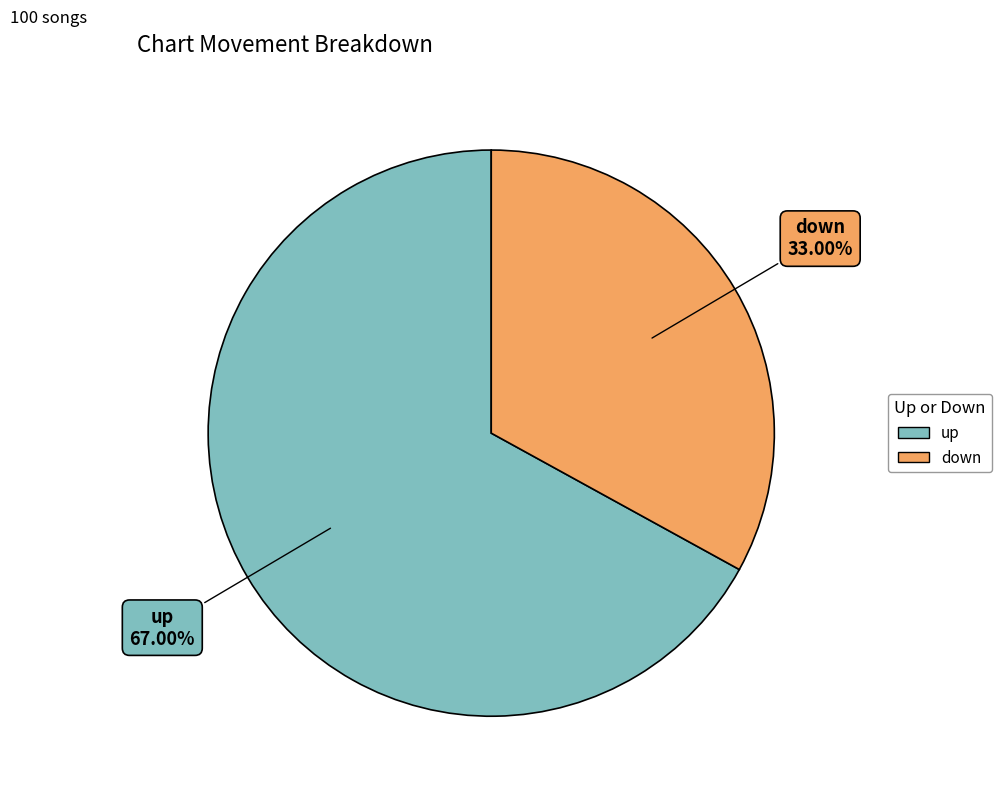

To the nearest percent, what is the combined percentage of down and up?

100%